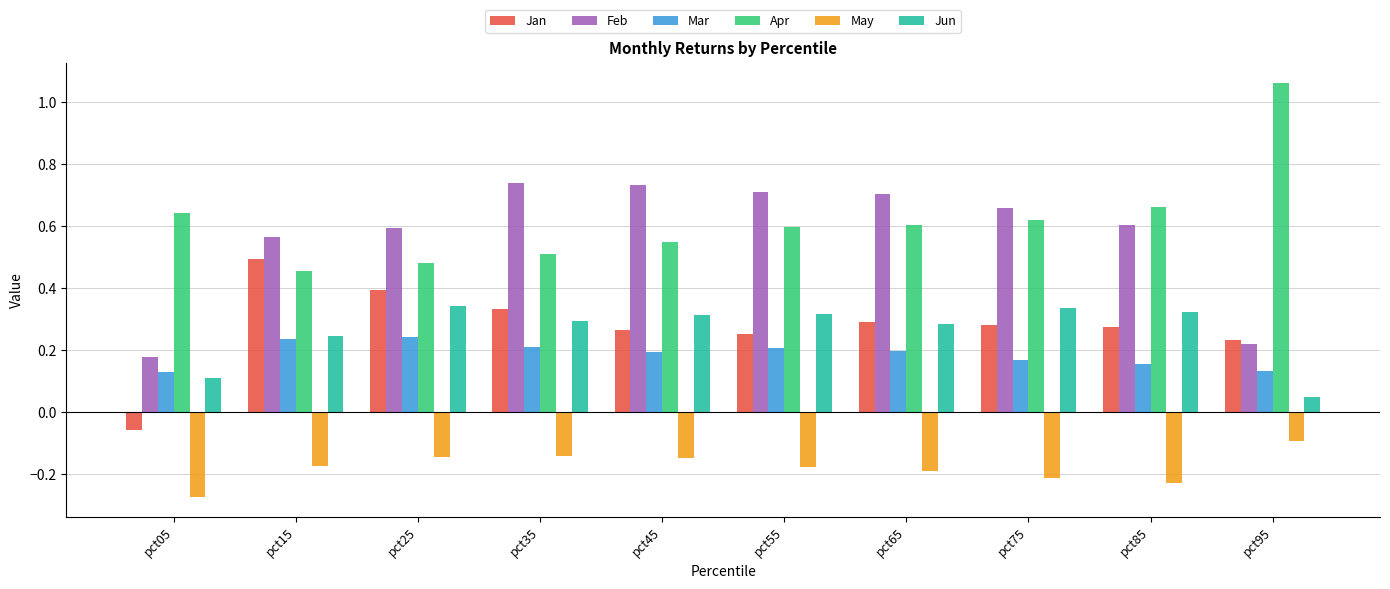

What is the sum of all Feb values?

5.7